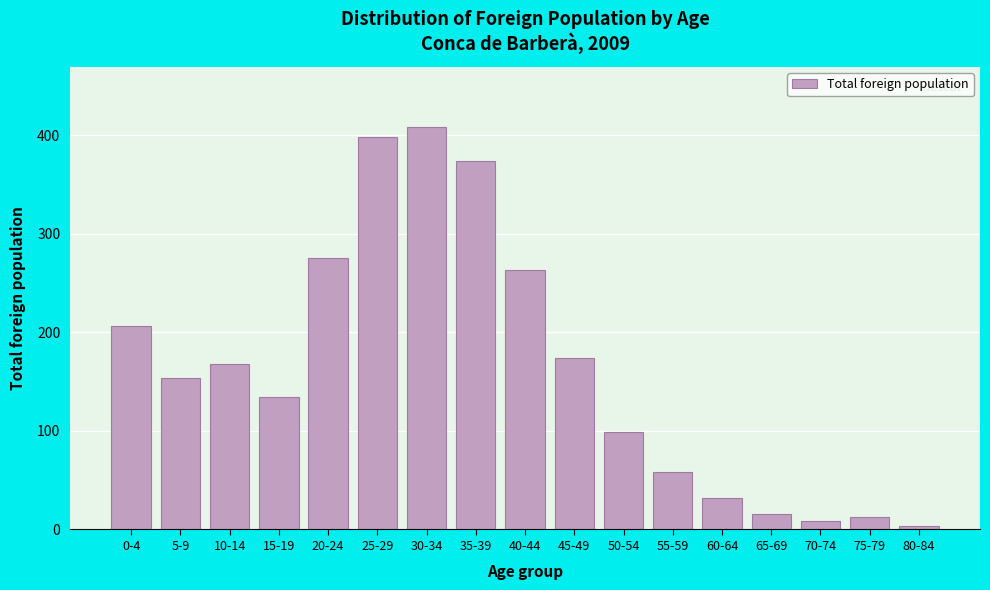

Reading left to right, transcribe all the data shown in this chart.

206	154	168	134	275	398	408	374	263	174	99	58	32	16	9	13	4